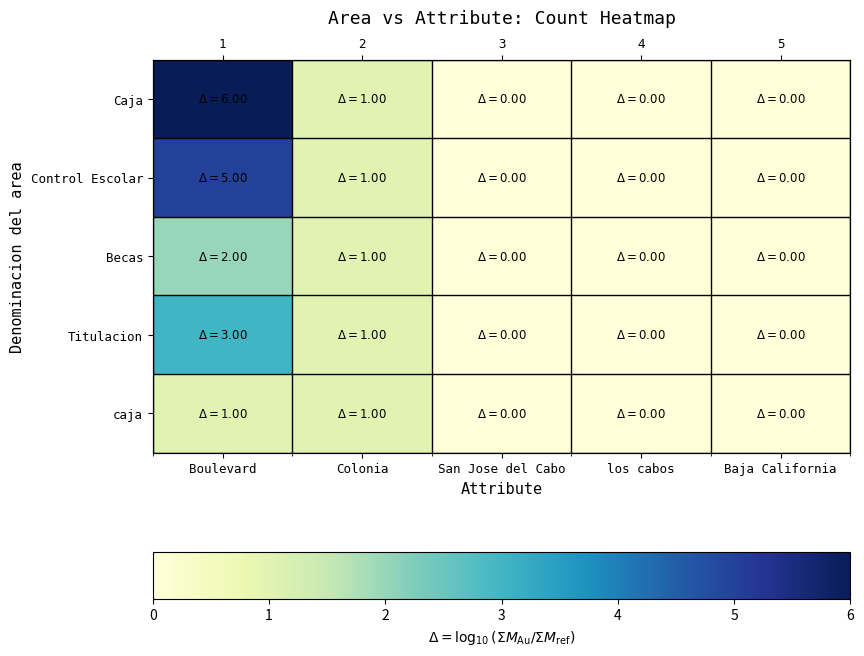

Count the Becas values in the range 0 to 1.

4